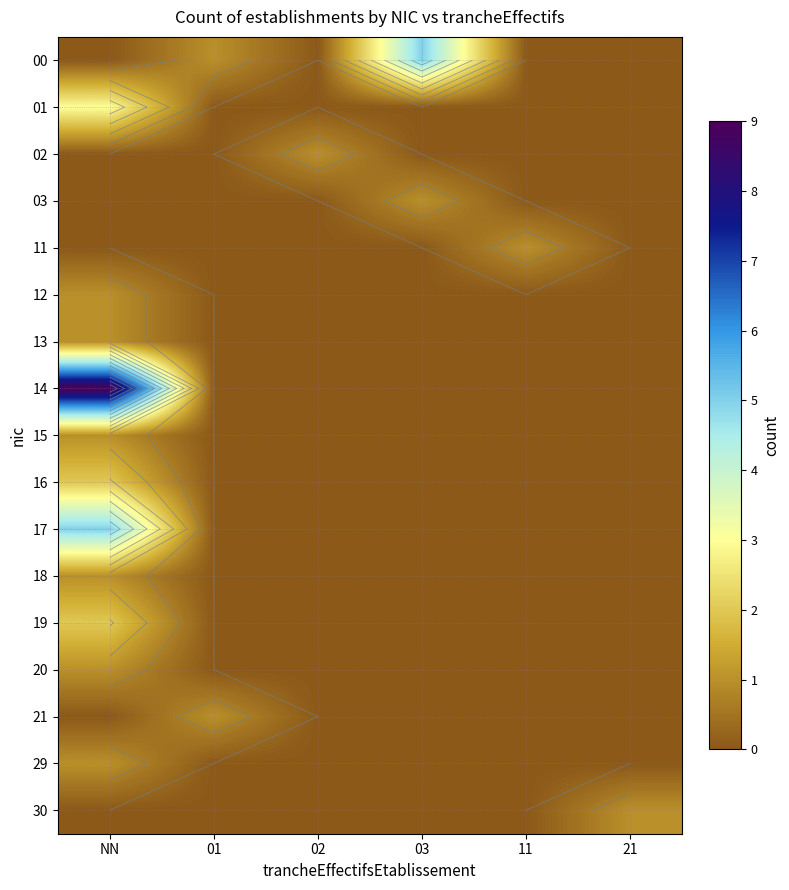

At which category is the sum across all series the highest?

NN